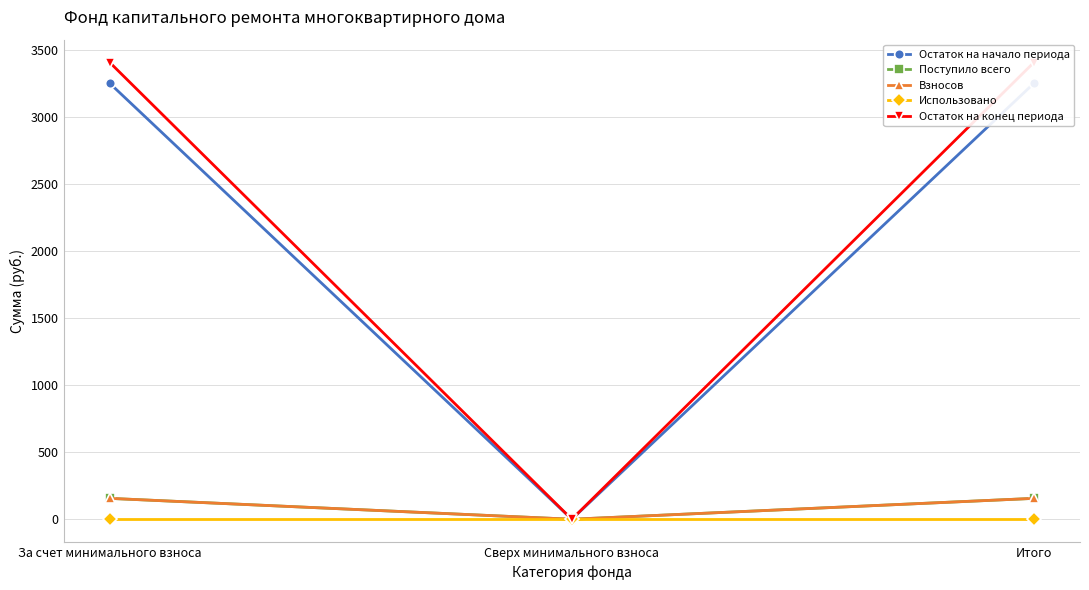

What is the spread (max minus min) of values at Итого?

3404.3